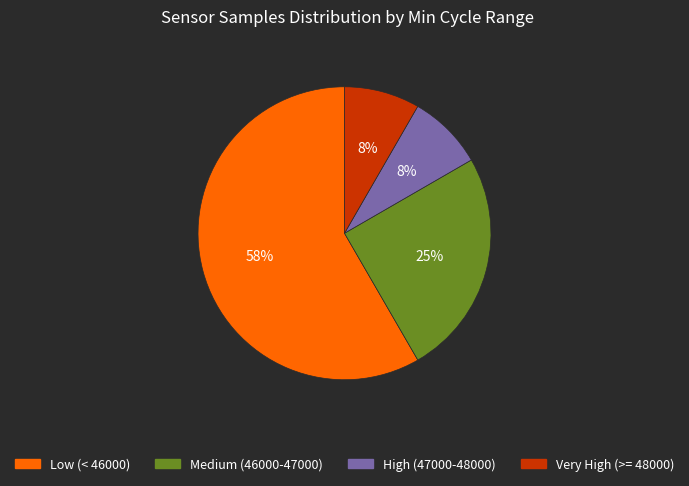

To the nearest percent, what is the average slice percentage?

25%